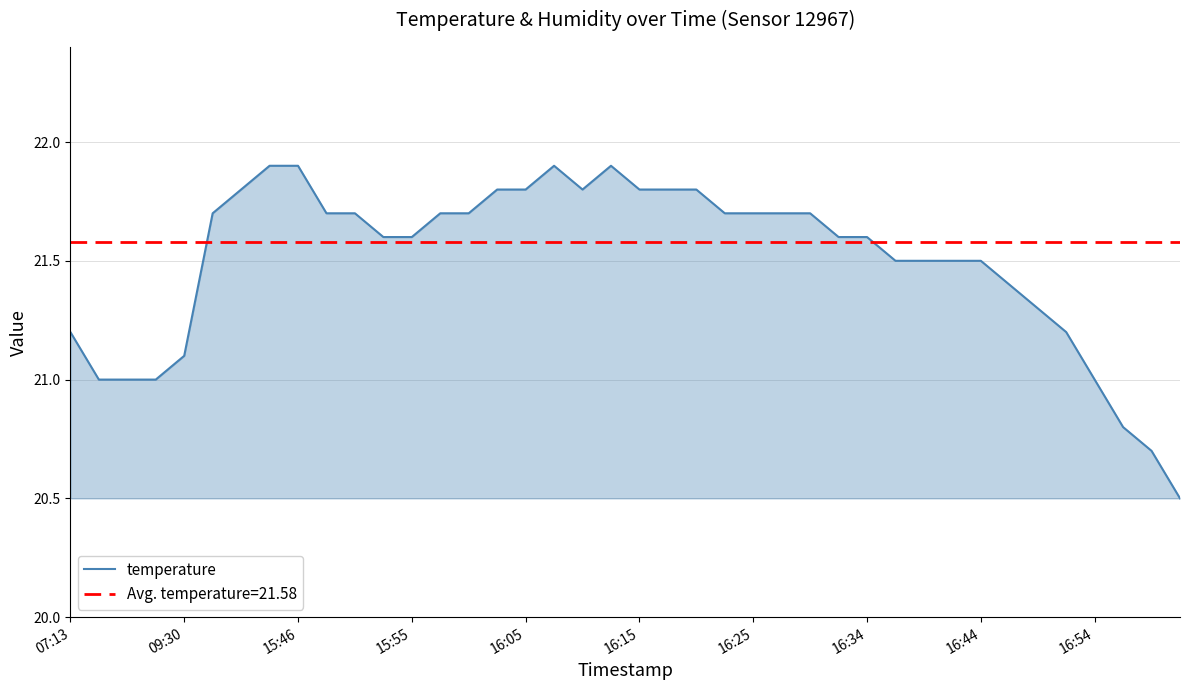

What is the value of the 2nd point from the left?

21.0